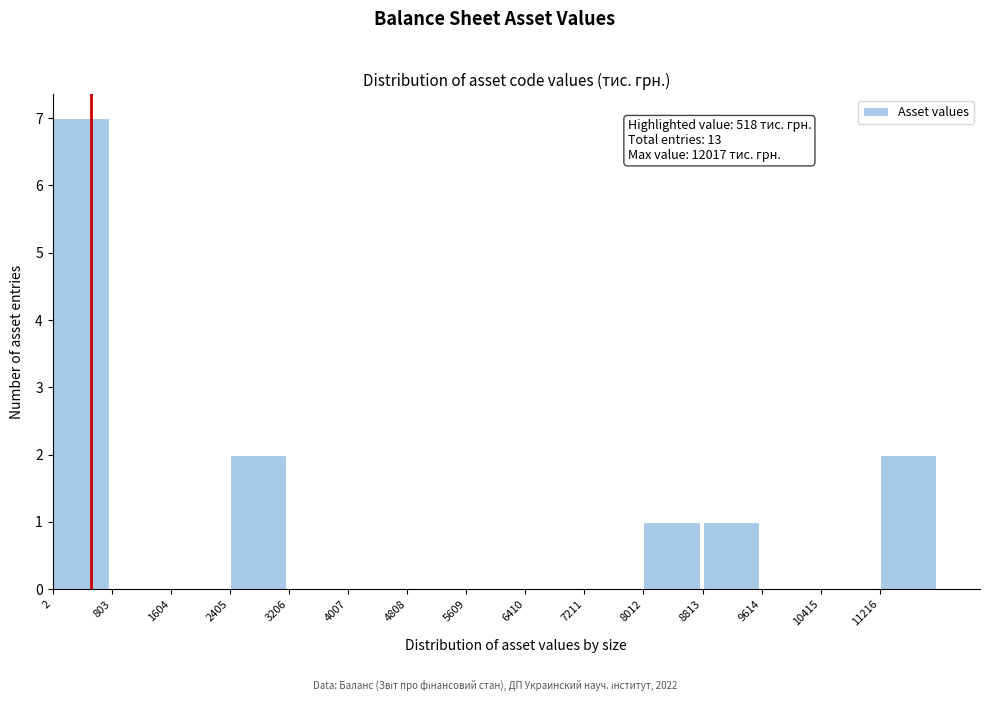

Which range on the x-axis has the tallest bar?

0 to 800